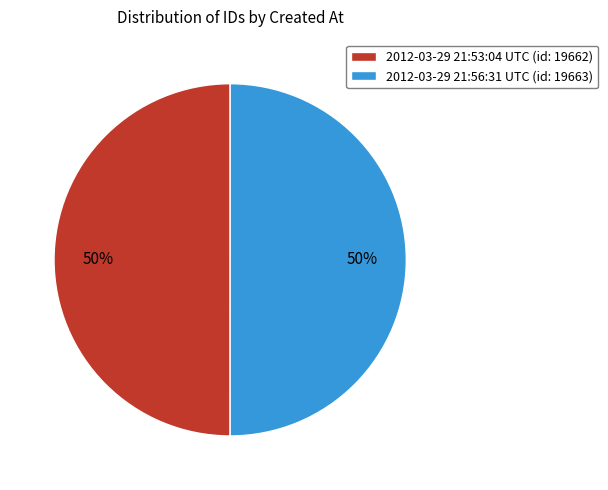

To the nearest percent, what is the combined percentage of 2012-03-29 21:53:04 UTC (id: 19662) and 2012-03-29 21:56:31 UTC (id: 19663)?

100%